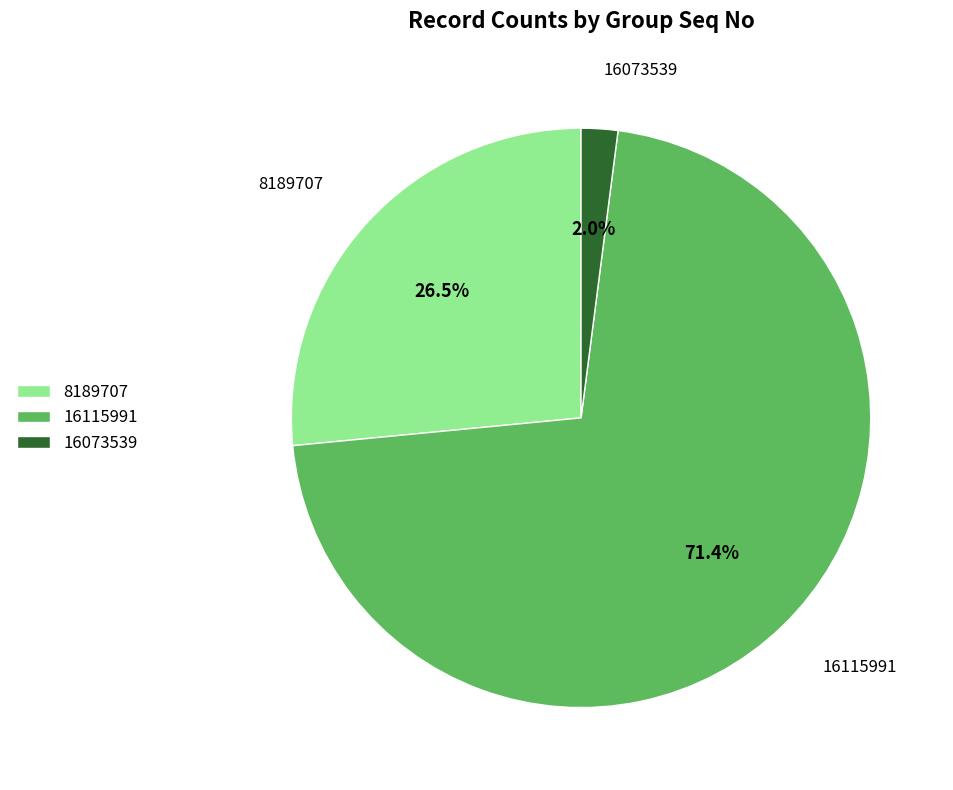

Is the sum of 8189707 and 16115991 greater than half?

Yes